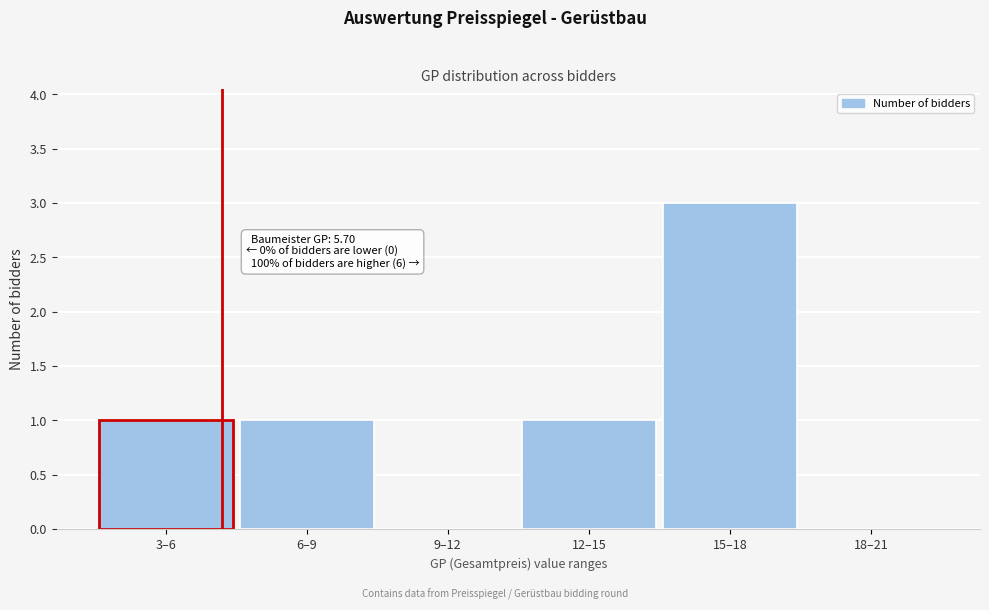

Reading left to right, extract all data points from this chart.

3–6=1	6–9=1	9–12=0	12–15=1	15–18=3	18–21=0